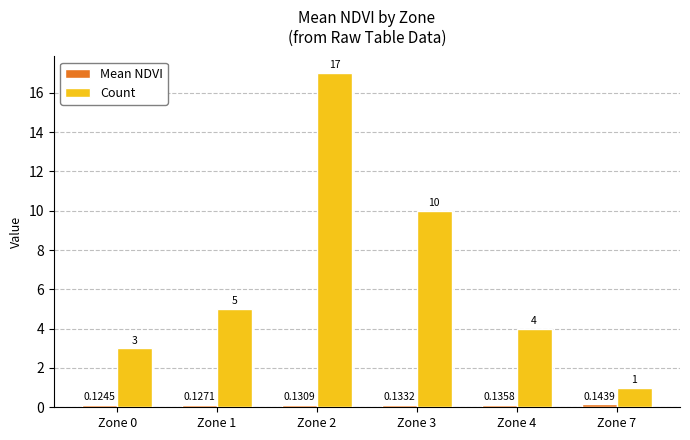

At how many categories does at least one series exceed 15?

1